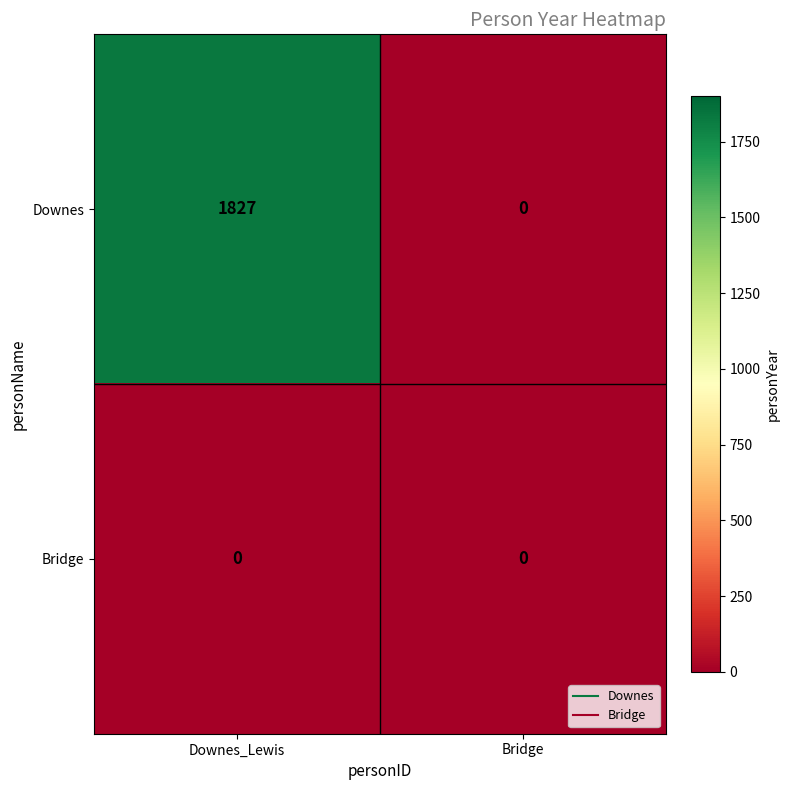

Is it true that Downes equals 0 at Bridge?

True